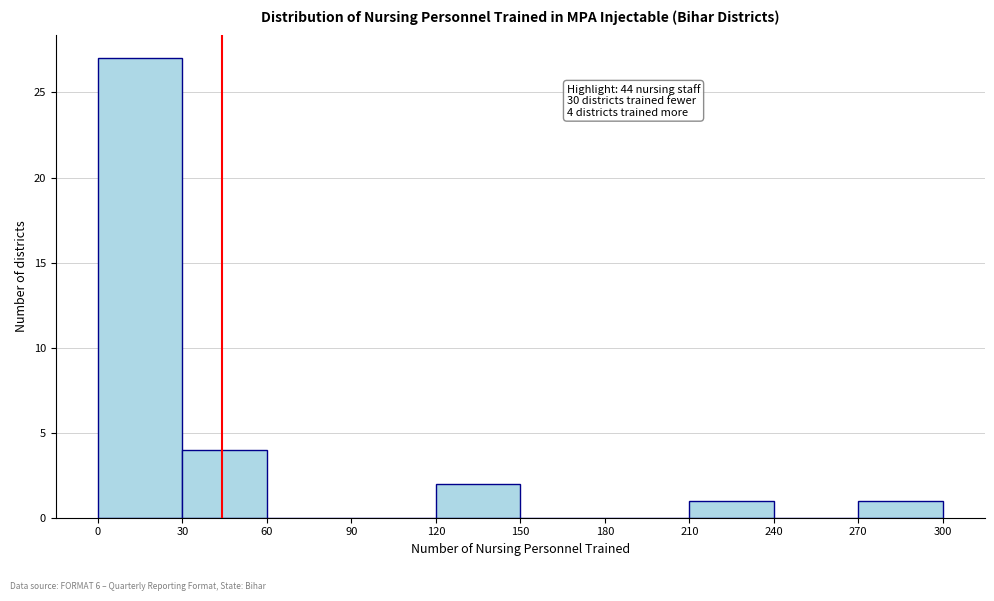

Over which range of the x-axis is the bar tallest?

0 to 30